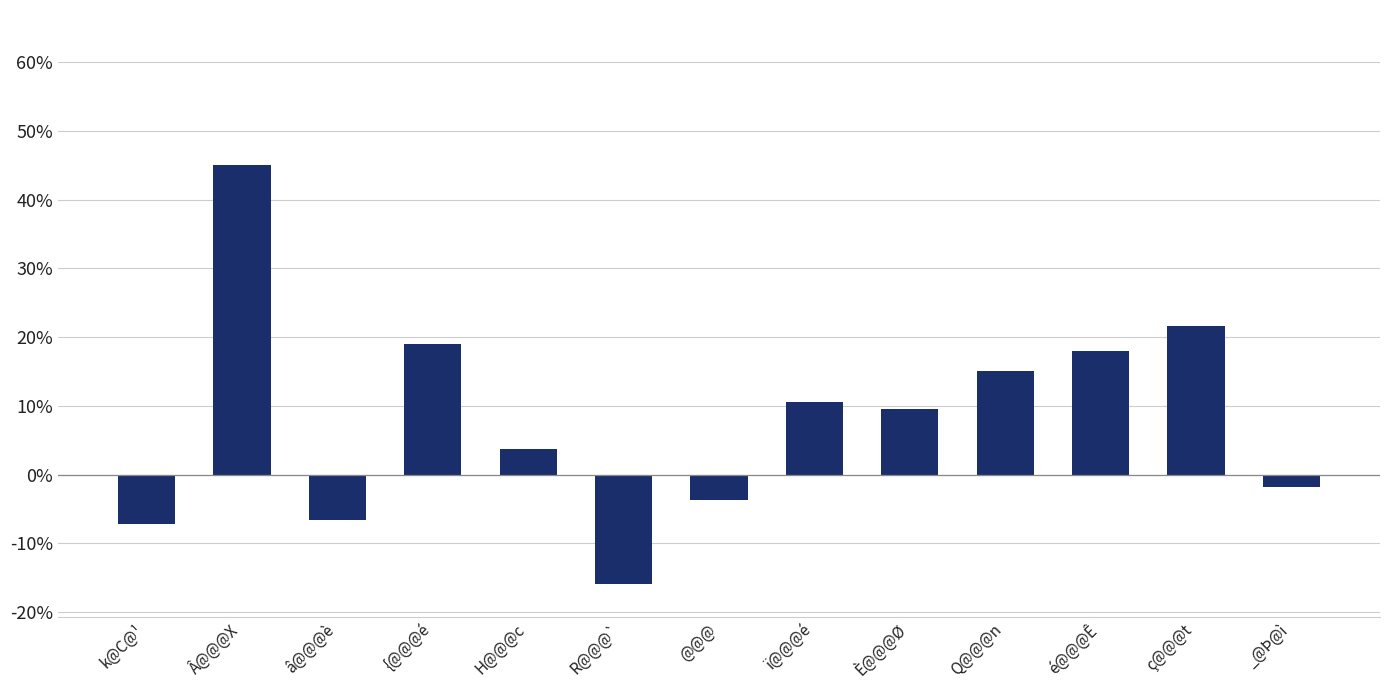

Count the number of values greater than 9.

7